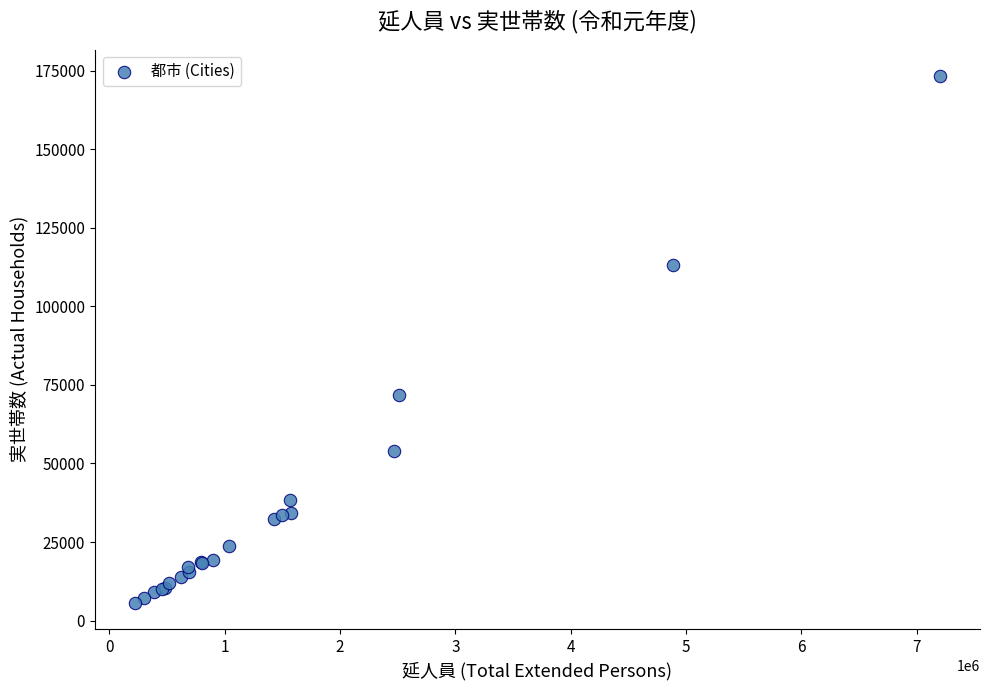

What Y value in the scatter plot is closest to 89489?

71819.0